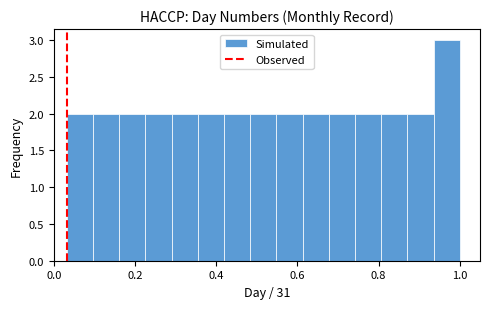

Read against the x-axis, roughly where is the centre of the tallest bar?

0.96